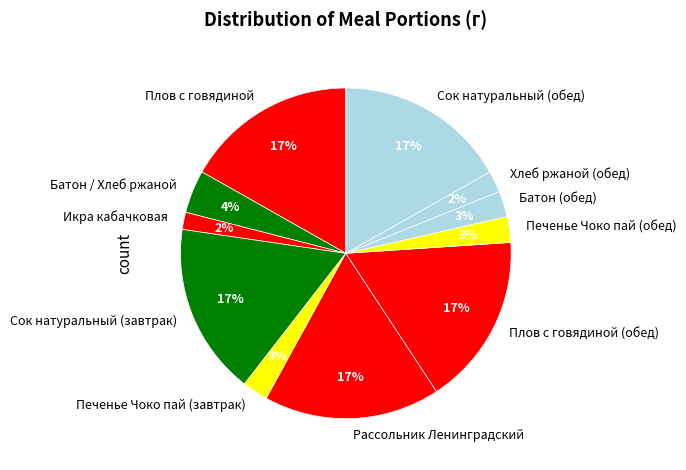

To the nearest percent, what is the combined percentage of Хлеб ржаной (обед) and Батон (обед)?

5%